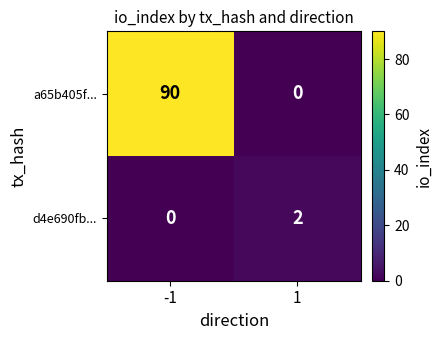

What is the difference between the maximum and minimum values in the a65b405f... series?

90